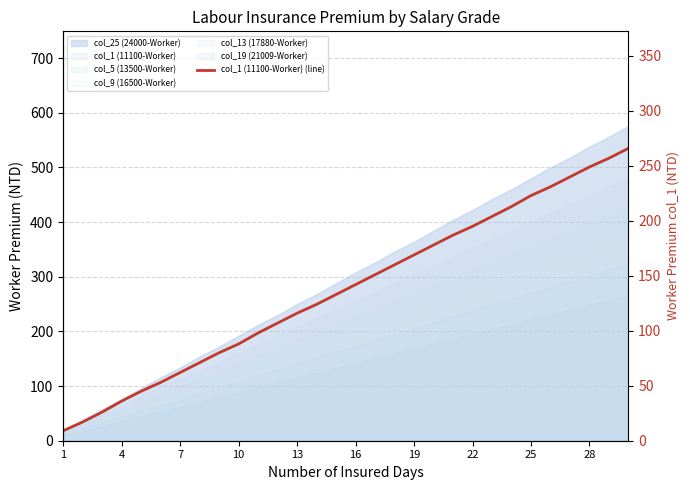

At which category does the chart reach its minimum across all series?

1